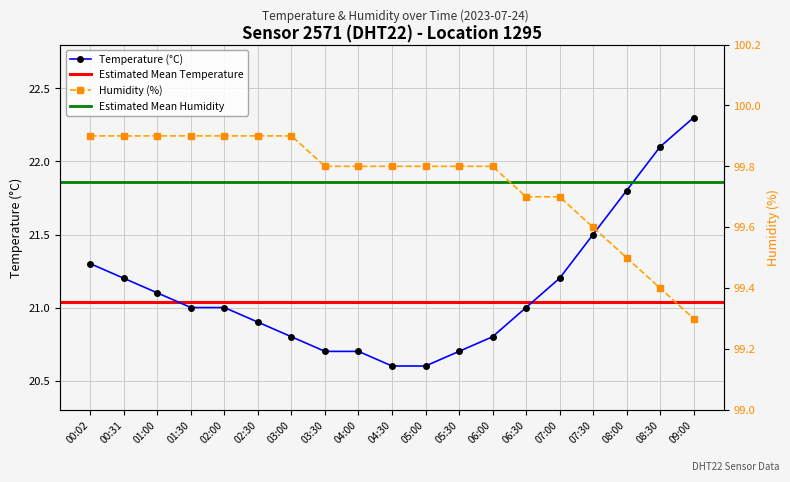

What is the value of the humidity point at the 14th from the left?

99.7